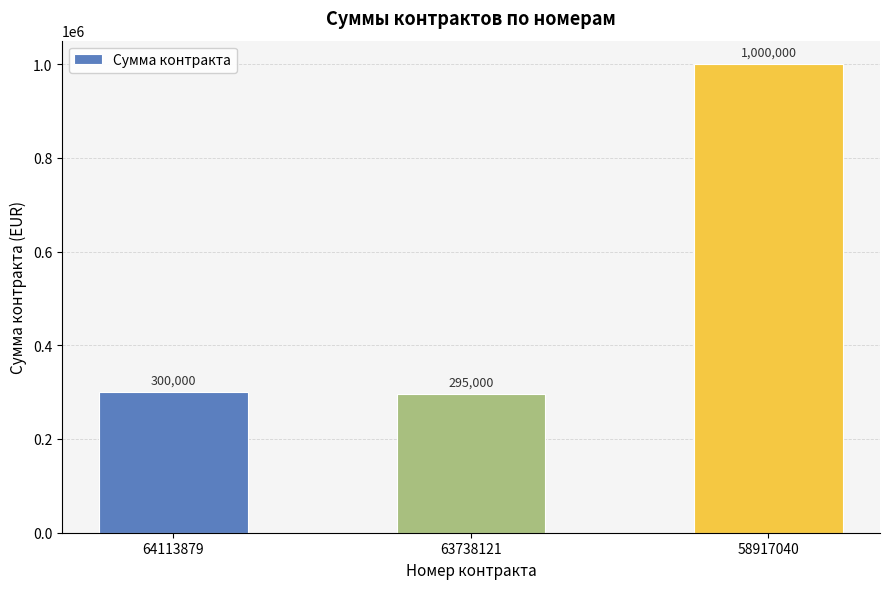

List the labels in order of value, largest first.

58917040, 64113879, 63738121